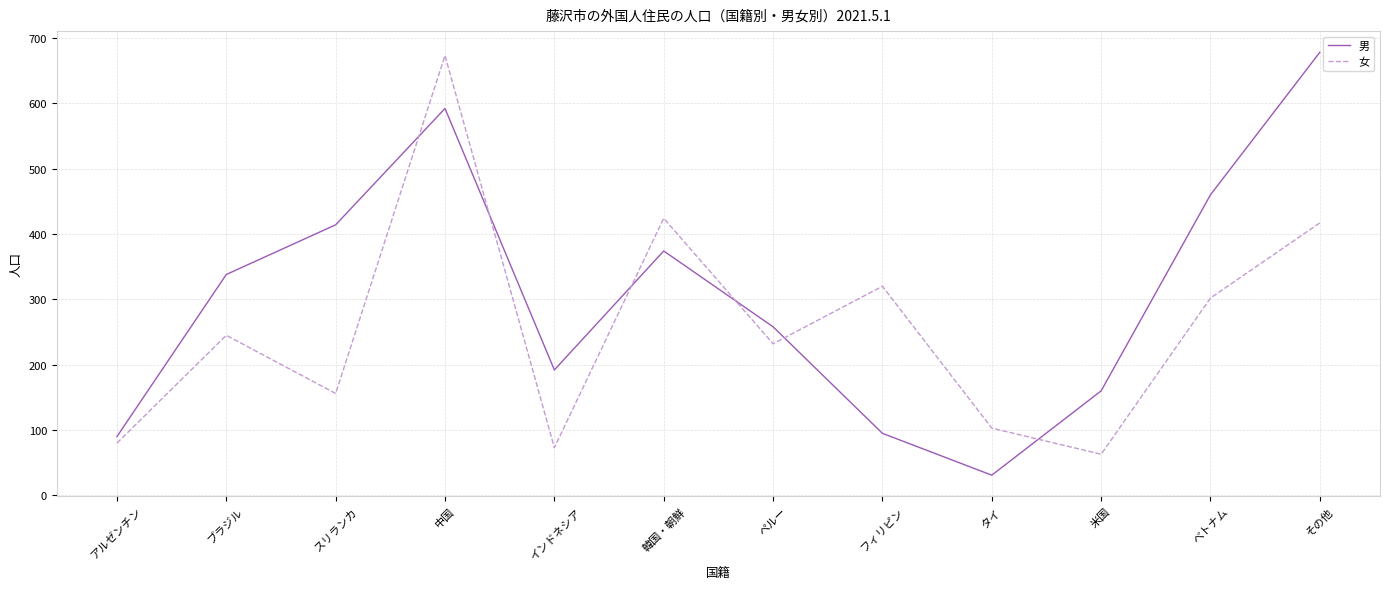

Rank the series at 米国 from lowest to highest value.

女, 男